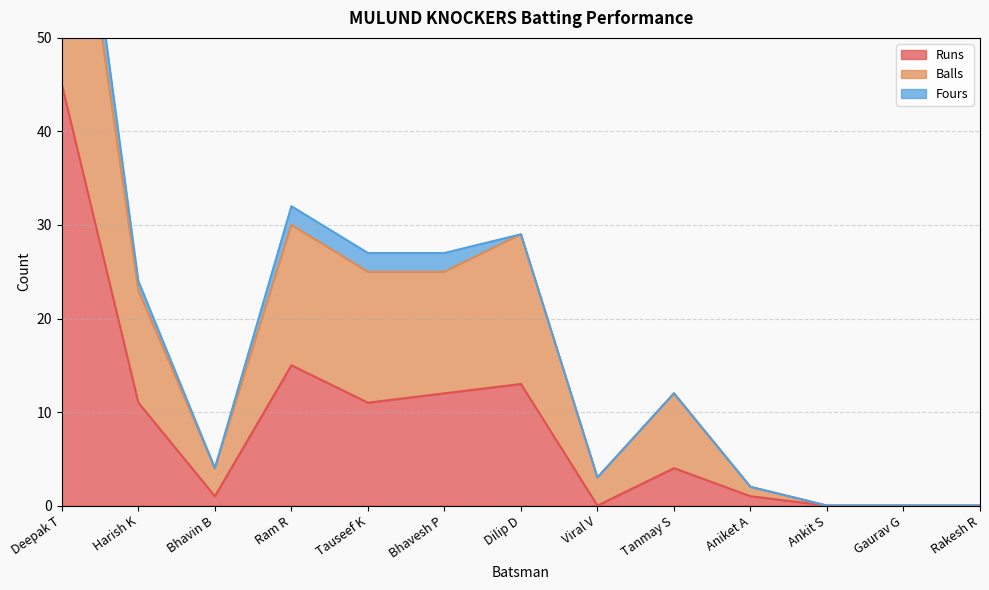

What is the label of the 4th point from the right?

Aniket A